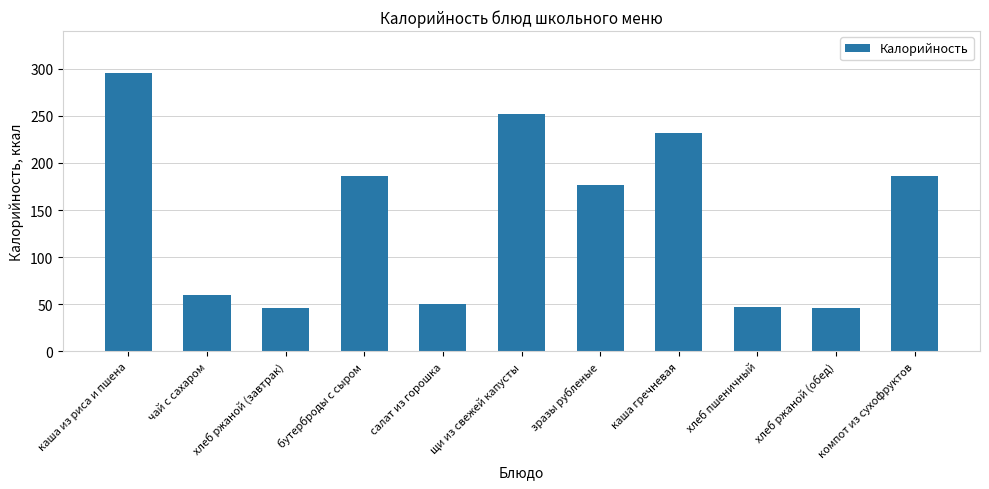

What is the change in value from чай с сахаром to хлеб пшеничный?

-13.2